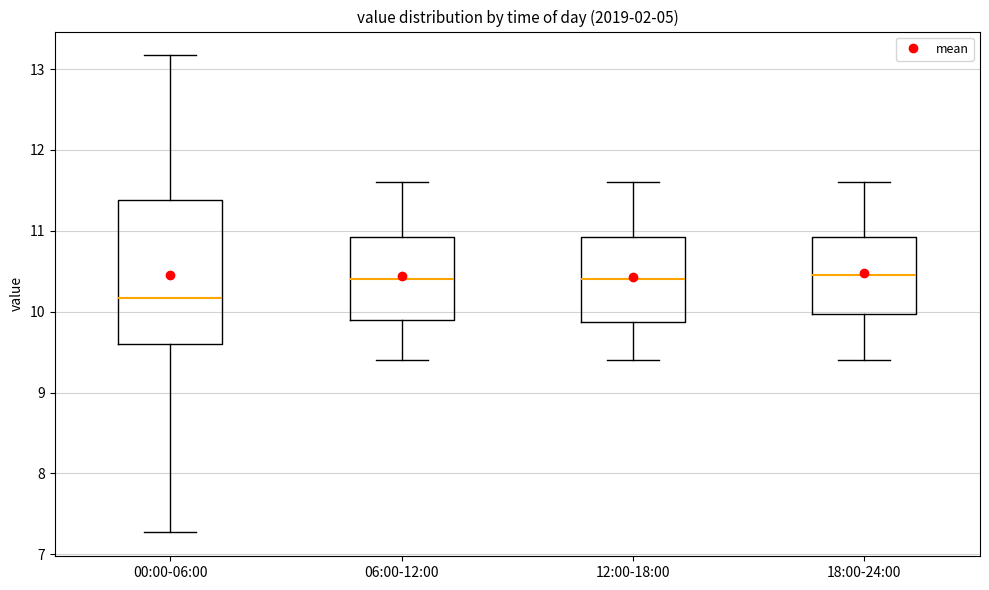

Where does the upper whisker of the box for 00:00-06:00 end on the y-axis? The values are not printed on the chart, so give them approximately, as read against the axis.

13.2